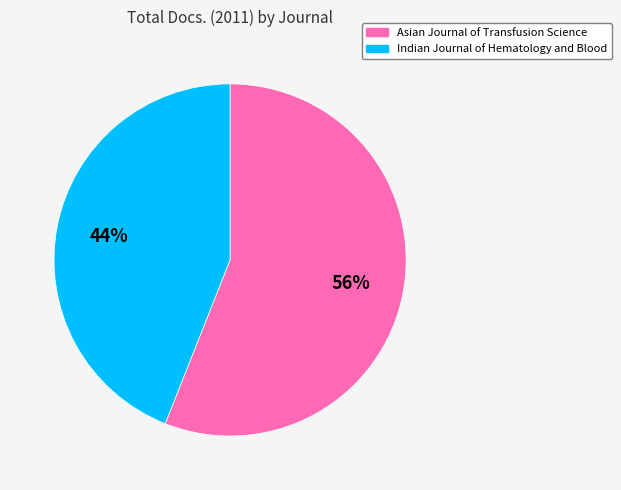

Rank the categories by value from highest to lowest.

Asian Journal of Transfusion Science, Indian Journal of Hematology and Blood